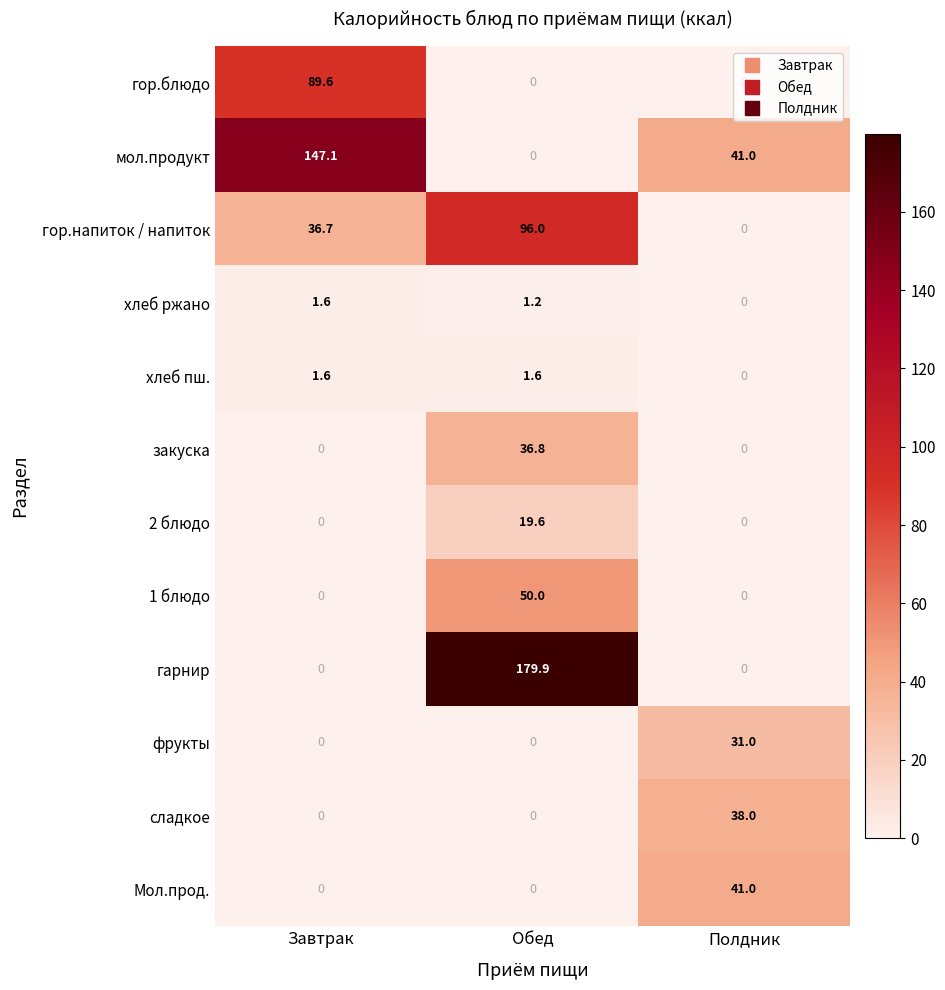

What is the total value across all series at Обед?

385.1